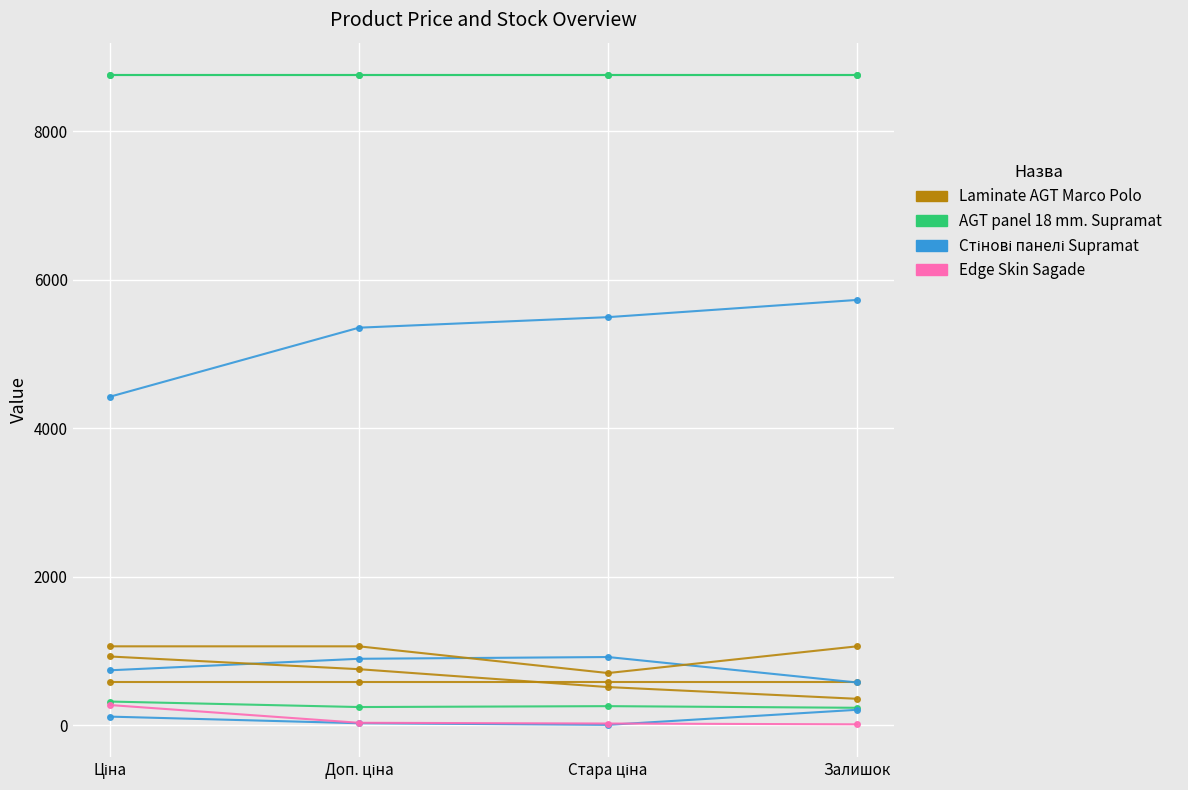

Is this an area chart (filled region under the line)?

No